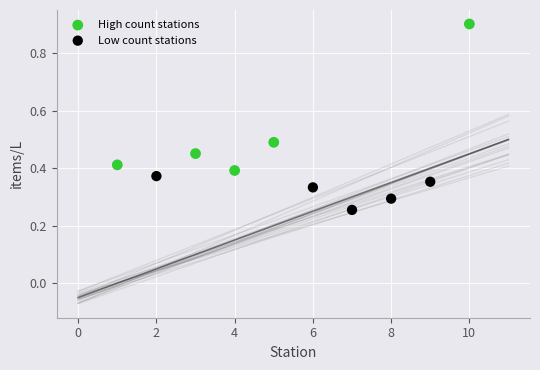

Which series has the largest Y range (max minus min)?

High count stations